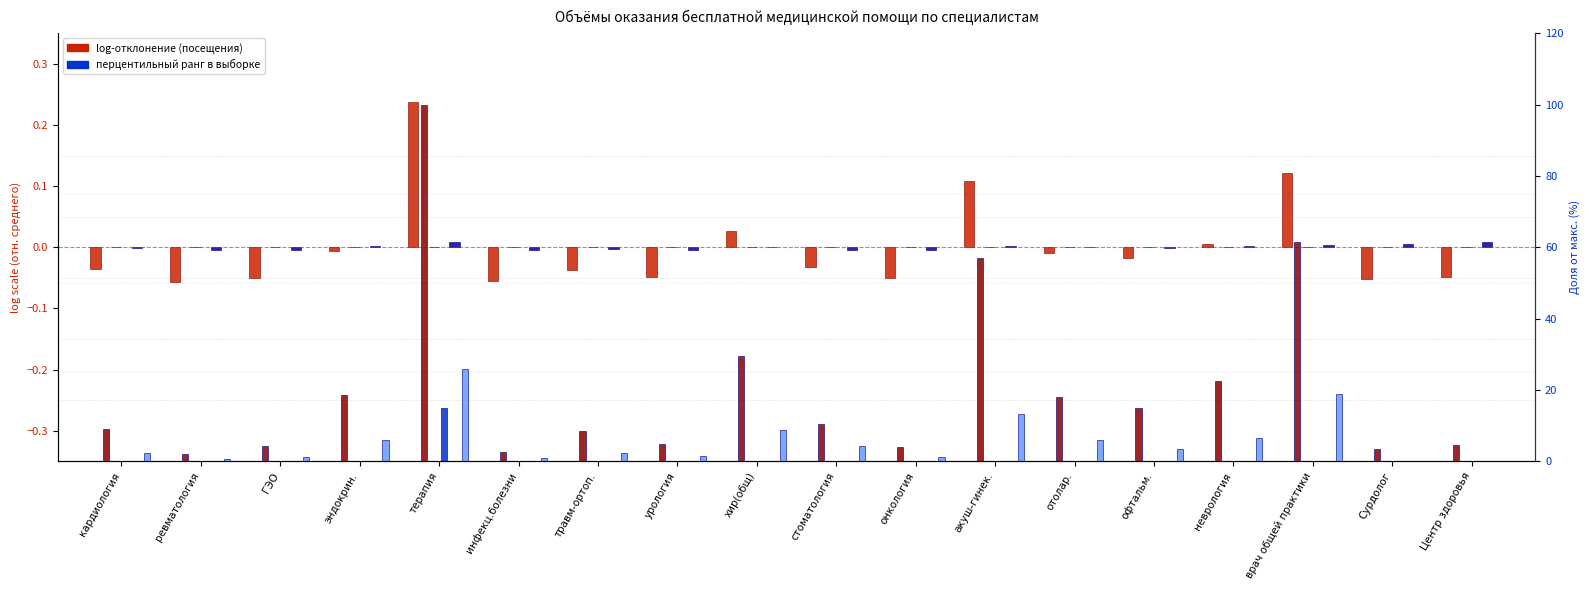

What is the greatest value displayed?

99.9